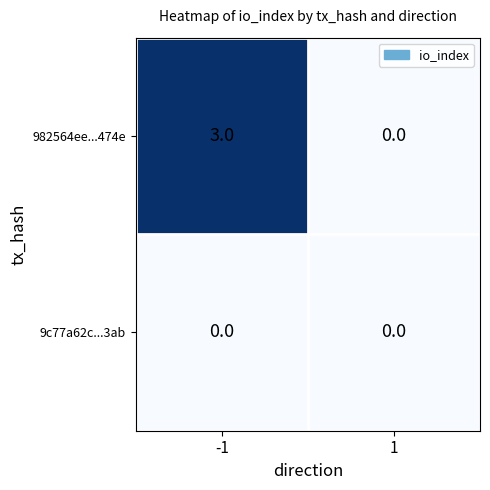

True or false: 982564ee...474e has a value of 0 at 1.

True